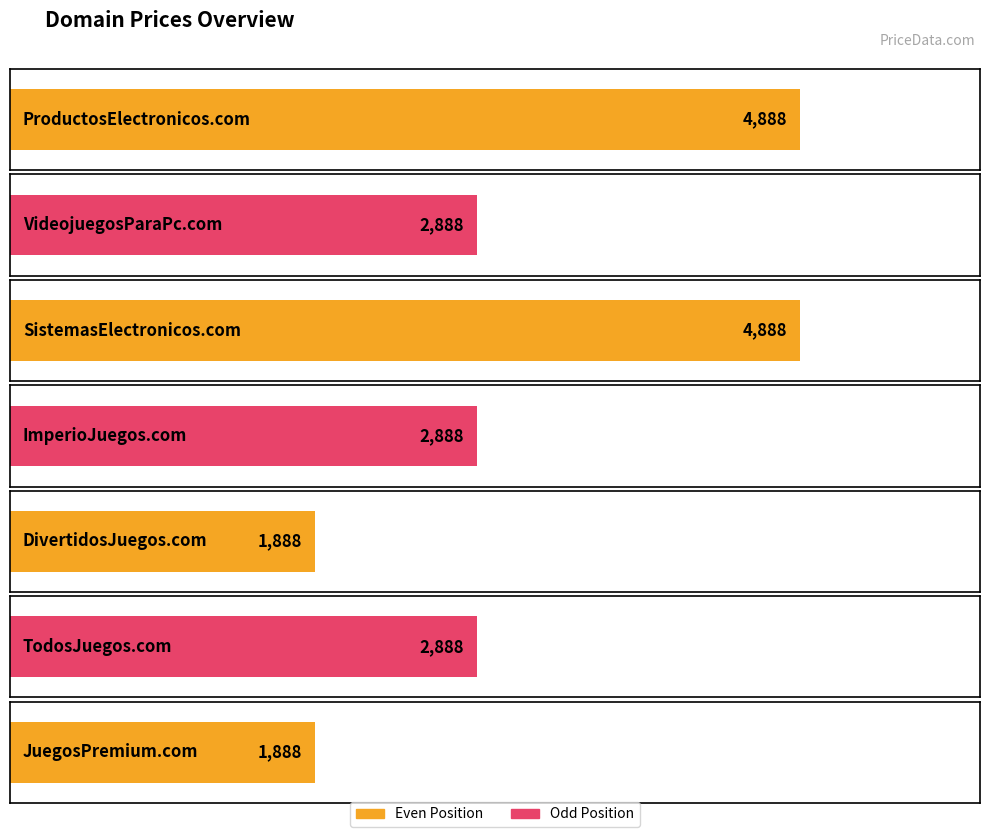

What is the value of the 6th bar from the left?

2888